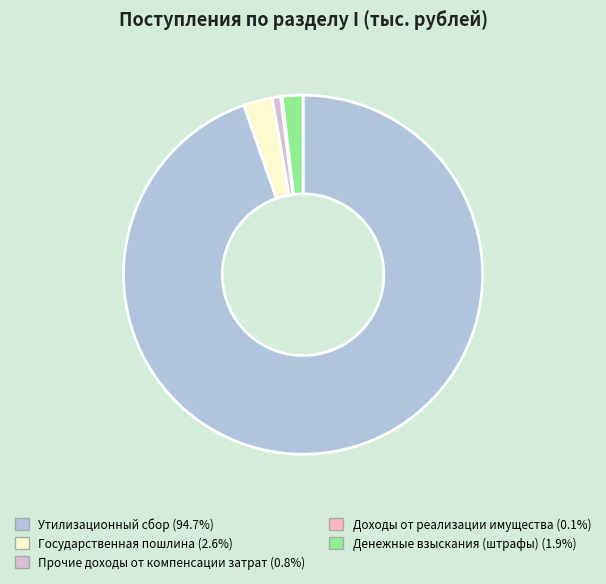

Is the sum of Утилизационный сбор and Денежные взыскания (штрафы) greater than half?

Yes